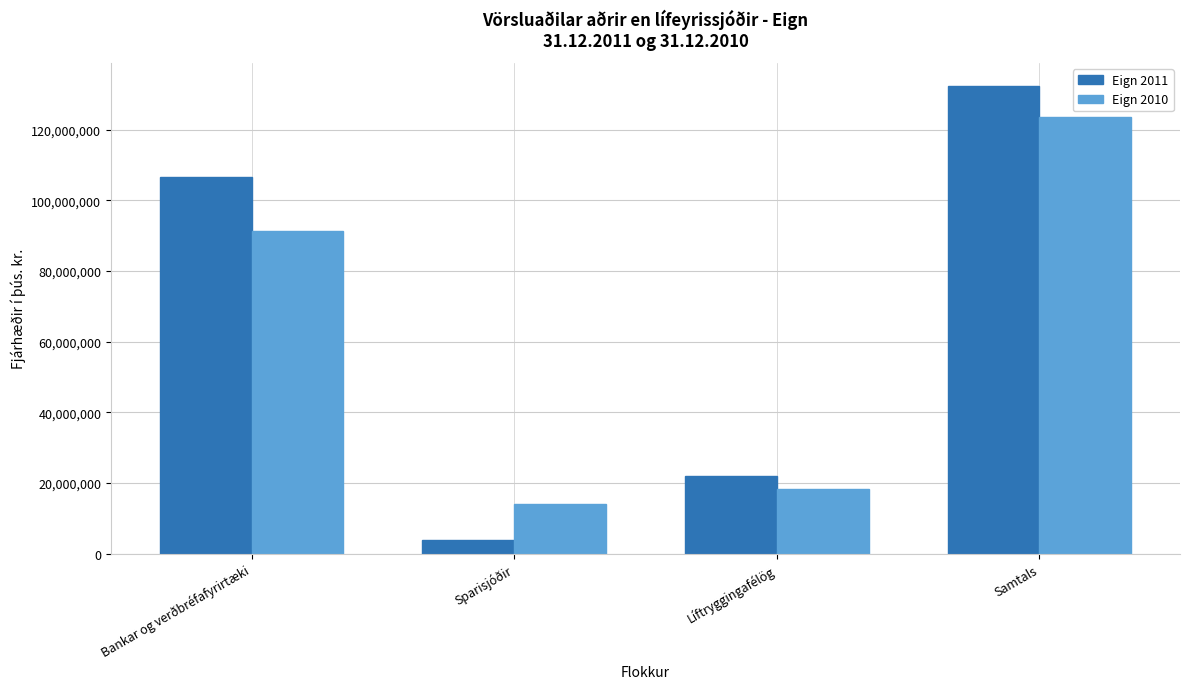

What is the maximum value for Eign 2011?

132340614